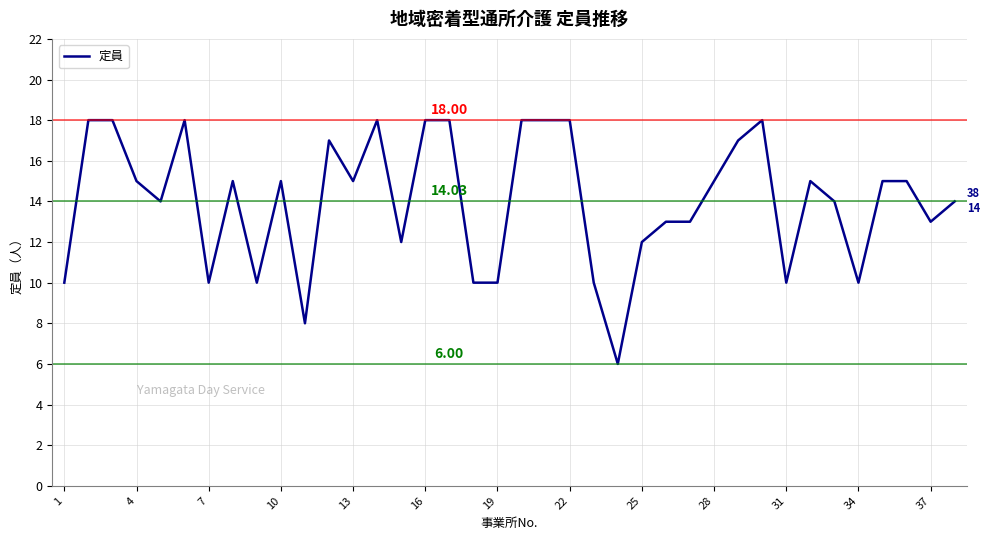

What is the difference between the maximum and minimum values?

12